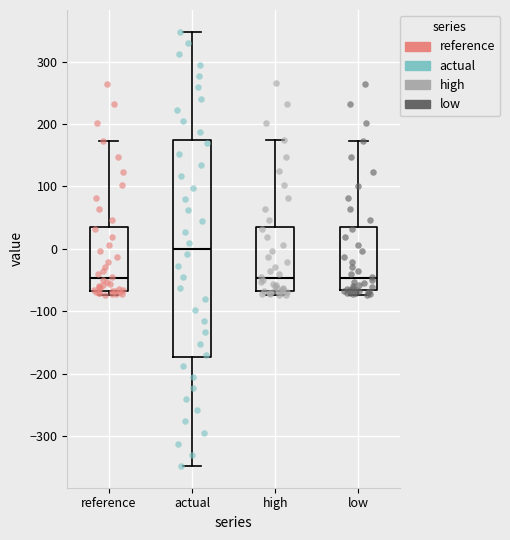

Reading left to right, read every box against the y-axis: the position of its median line, the range the box covers, and the ends of its whiskers. The values are not printed on the chart, so give them approximately, as read against the axis.

reference: median -50, box -70 to 40, whiskers -70 (just below the box's lower edge) to 170
actual: median 0, box -170 to 170, whiskers -350 to 350
high: median -50, box -70 to 40, whiskers -70 (just below the box's lower edge) to 170
low: median -50, box -70 to 40, whiskers -70 (just below the box's lower edge) to 170